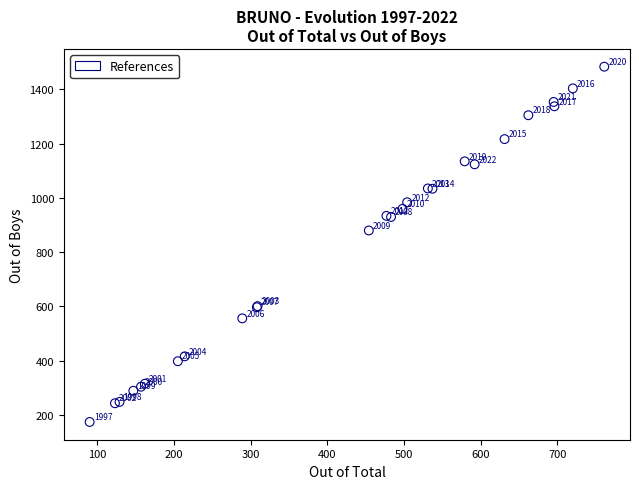

What Y value in the scatter plot is closest to 829?

880